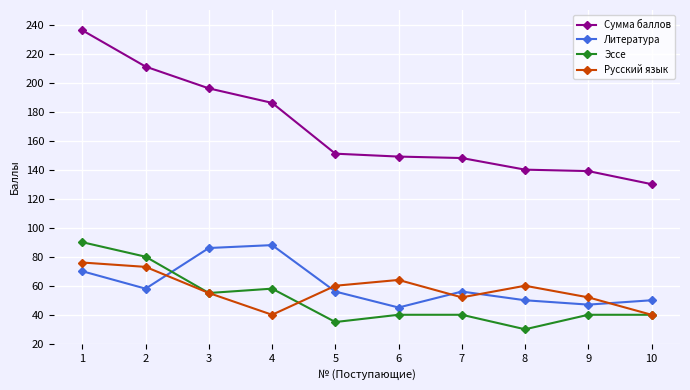

Is it true that Литература equals 104 at 1?

False